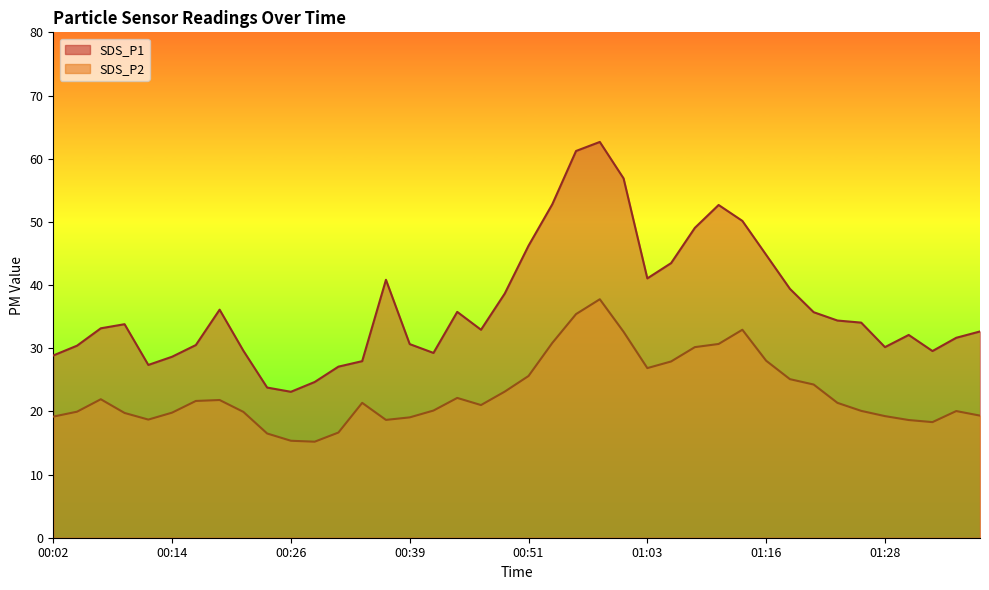

In SDS_P2, how many points are lower than both neighbors (excluding endpoints)?

6